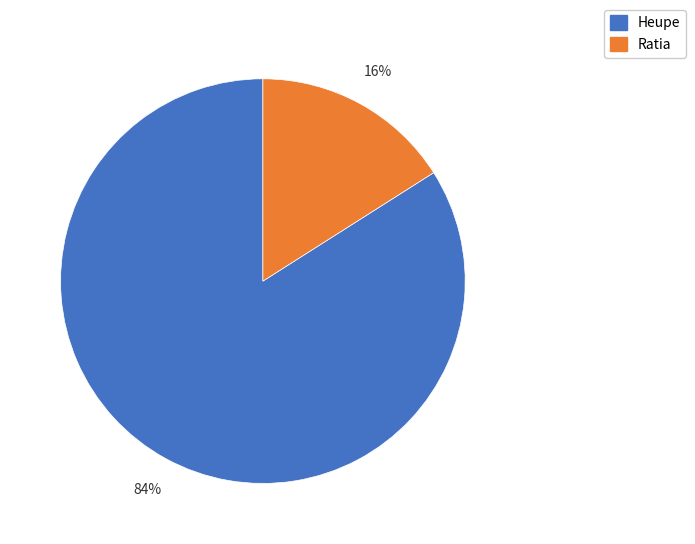

How many segments does this pie chart have?

2